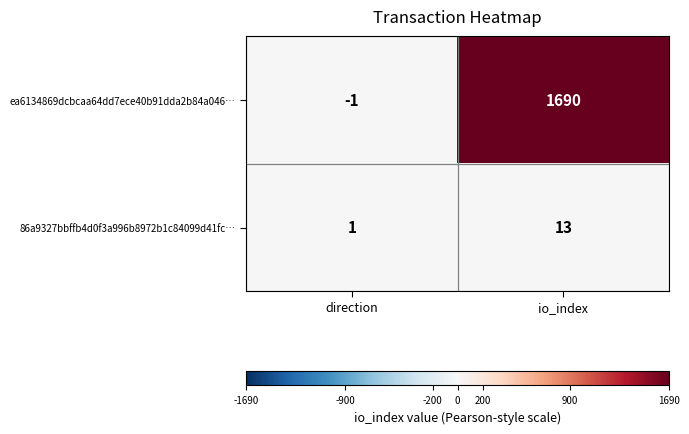

Rank the series by their average value, from highest to lowest.

ea6134869dcbcaa64dd7ece40b91dda2b84a046…, 86a9327bbffb4d0f3a996b8972b1c84099d41fc…